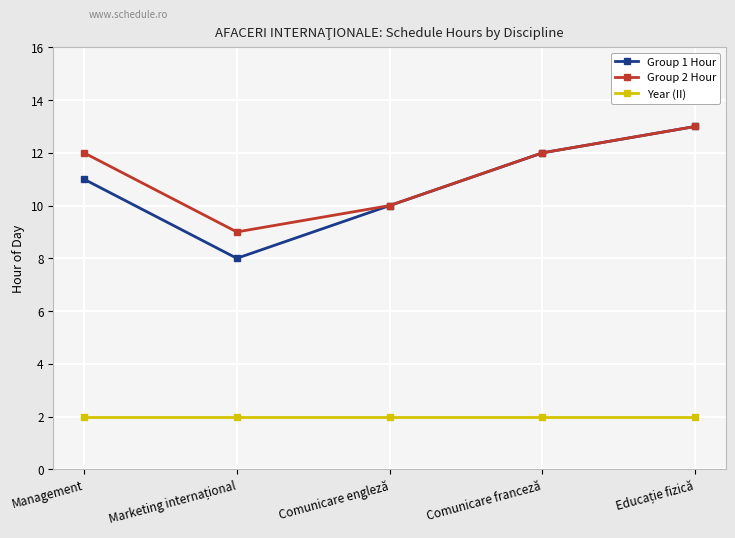

What is the label of the 4th point from the left?

Comunicare franceză